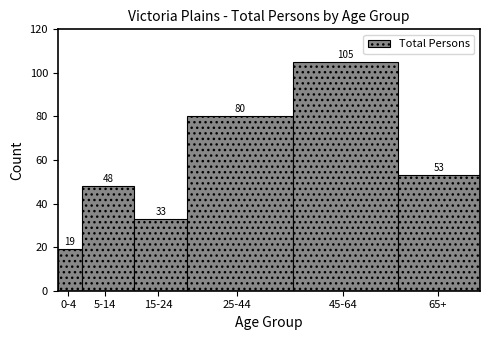

Reading left to right, list all the values displayed in this chart.

19	48	33	80	105	53